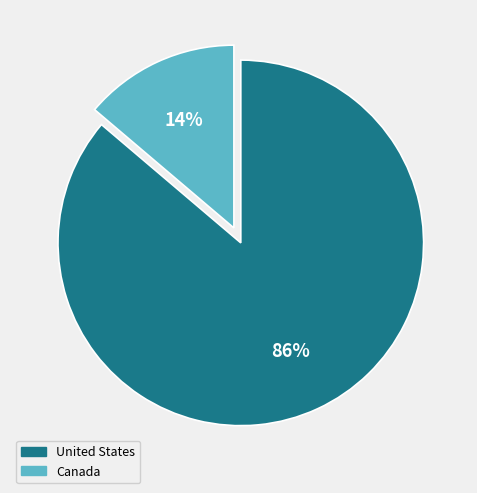

Does any single category account for the majority?

Yes